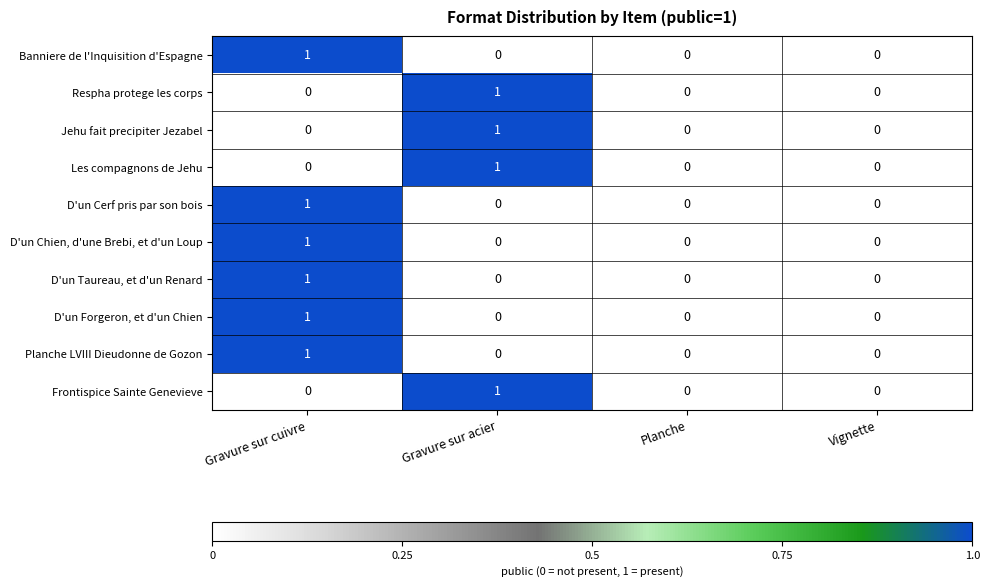

True or false: Jehu fait precipiter Jezabel has a value of 0 at Vignette.

True